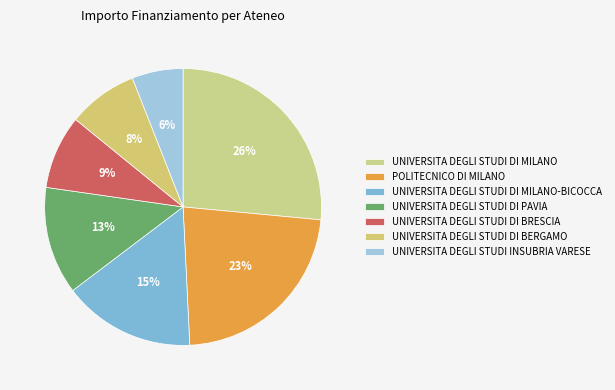

Rank the categories by value from lowest to highest.

UNIVERSITA DEGLI STUDI INSUBRIA VARESE, UNIVERSITA DEGLI STUDI DI BERGAMO, UNIVERSITA DEGLI STUDI DI BRESCIA, UNIVERSITA DEGLI STUDI DI PAVIA, UNIVERSITA DEGLI STUDI DI MILANO-BICOCCA, POLITECNICO DI MILANO, UNIVERSITA DEGLI STUDI DI MILANO